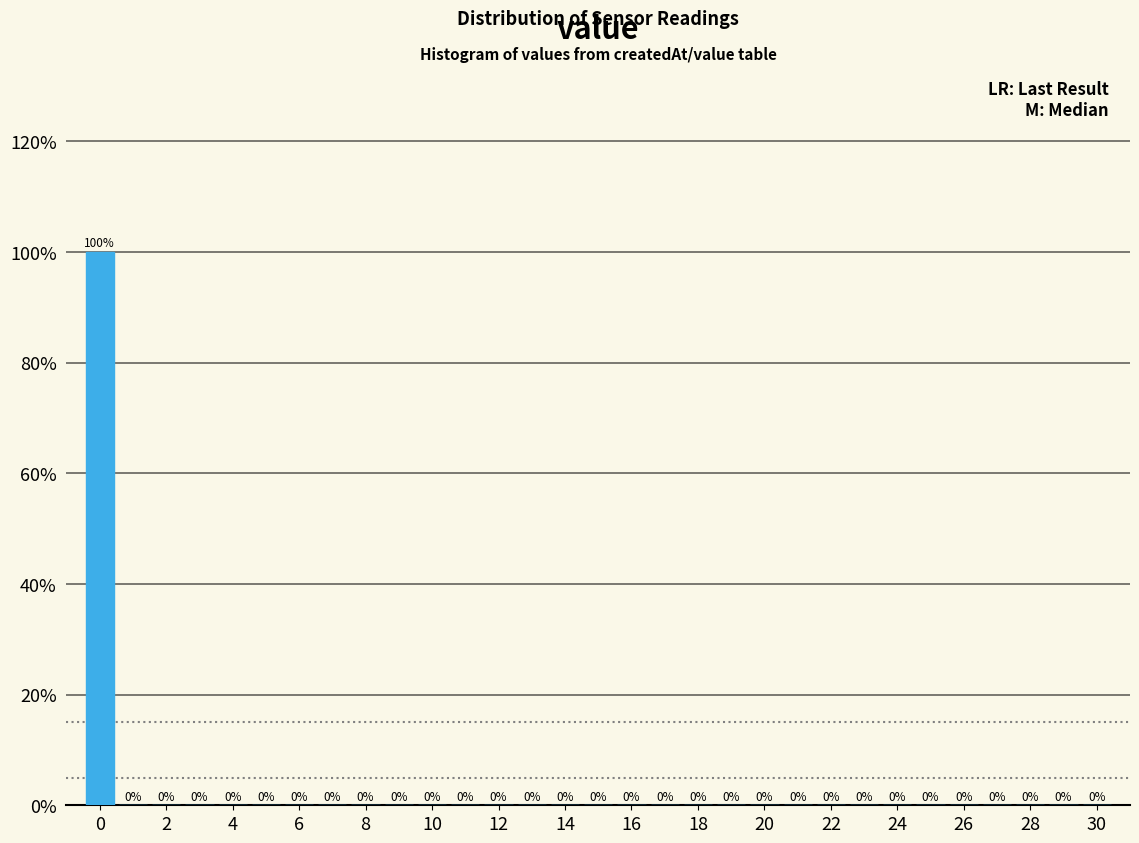

Reading left to right, list every bar in this chart as the range it spans on the x-axis followed by its height. The bar edges are not printed on the chart, so give them approximately, as read against the axis.

-0.5 to 0.5: 100
0.5 to 1.5: 0
1.5 to 2.5: 0
2.5 to 3.5: 0
3.5 to 4.5: 0
4.5 to 5.5: 0
5.5 to 6.5: 0
6.5 to 7.5: 0
7.5 to 8.5: 0
8.5 to 9.5: 0
9.5 to 10.5: 0
10.5 to 11.5: 0
11.5 to 12.5: 0
12.5 to 13.5: 0
13.5 to 14.5: 0
14.5 to 15.5: 0
15.5 to 16.5: 0
16.5 to 17.5: 0
17.5 to 18.5: 0
18.5 to 19.5: 0
19.5 to 20.5: 0
20.5 to 21.5: 0
21.5 to 22.5: 0
22.5 to 23.5: 0
23.5 to 24.5: 0
24.5 to 25.5: 0
25.5 to 26.5: 0
26.5 to 27.5: 0
27.5 to 28.5: 0
28.5 to 29.5: 0
29.5 to 30.5: 0